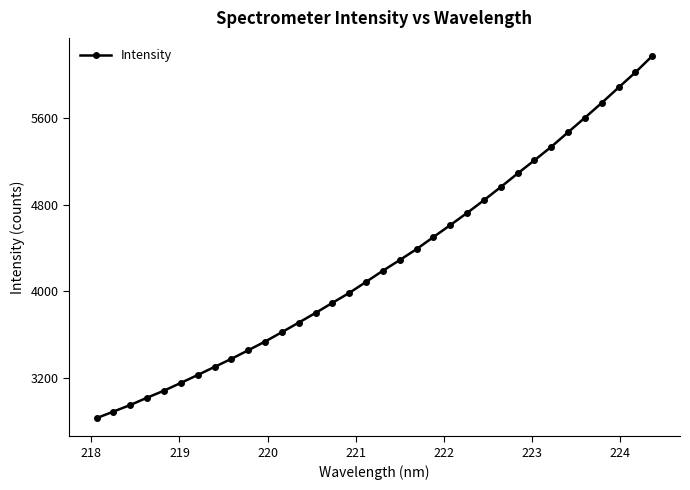

What is the sum of all values?

144975.1